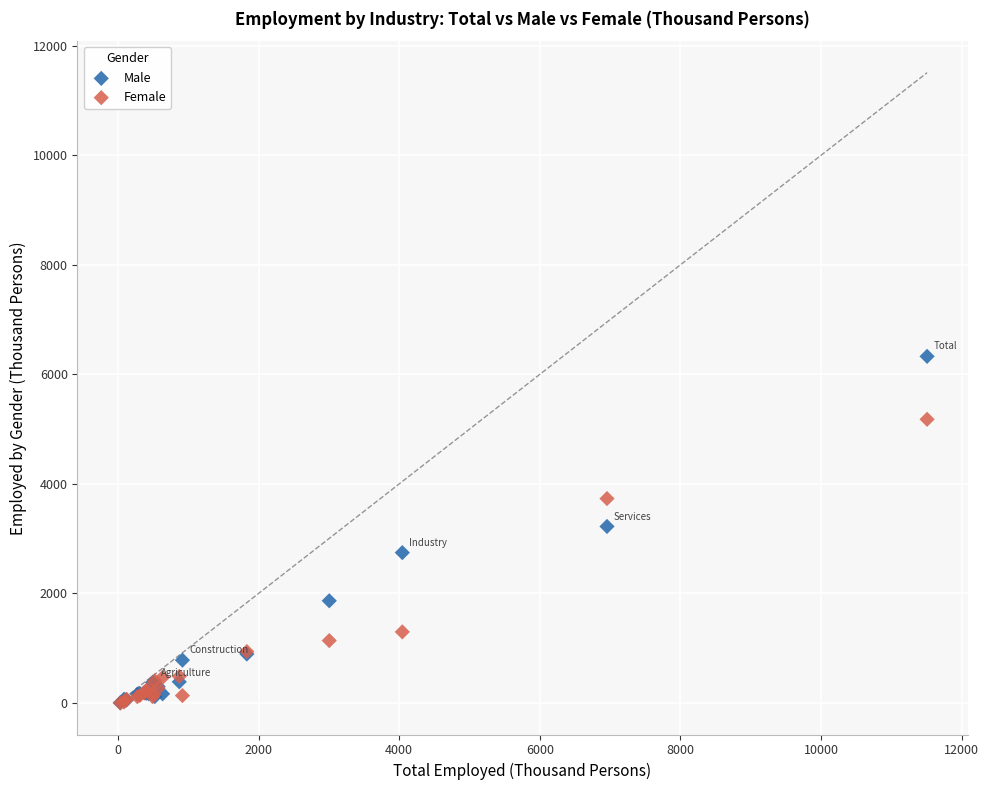

What are all the series names shown in the legend?

Male, Female